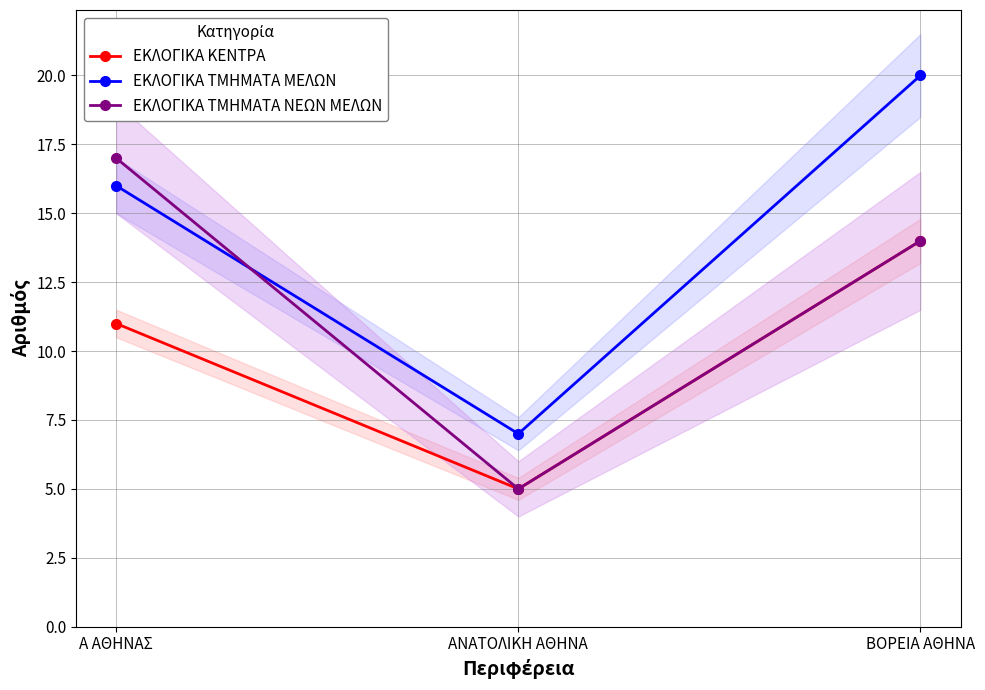

What are all the series names shown in the legend?

ΕΚΛΟΓΙΚΑ ΚΕΝΤΡΑ, ΕΚΛΟΓΙΚΑ ΤΜΗΜΑΤΑ ΜΕΛΩΝ, ΕΚΛΟΓΙΚΑ ΤΜΗΜΑΤΑ ΝΕΩΝ ΜΕΛΩΝ